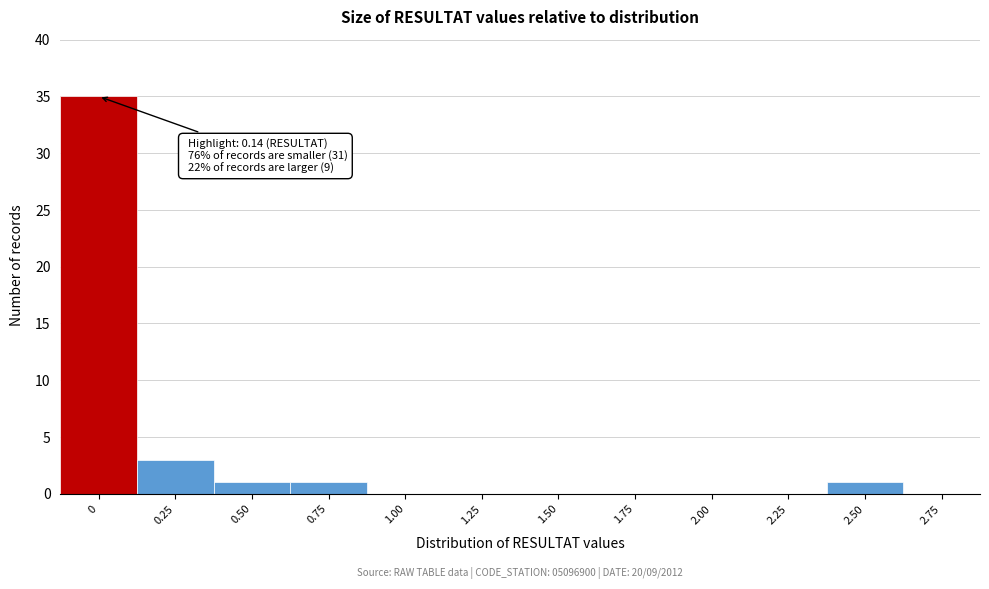

Reading left to right, list all the values displayed in this chart.

0=35	0.25=3	0.50=1	0.75=1	1.00=0	1.25=0	1.50=0	1.75=0	2.00=0	2.25=0	2.50=1	2.75=0